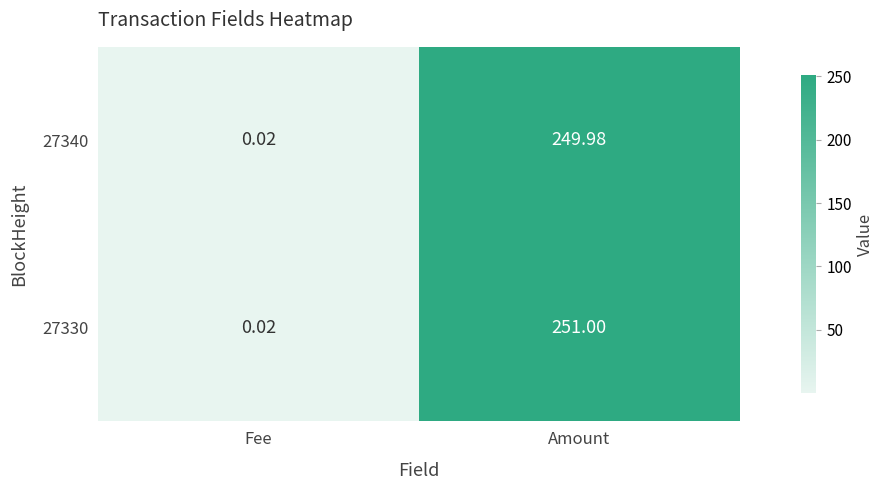

Which label corresponds to the largest value in the chart?

Amount